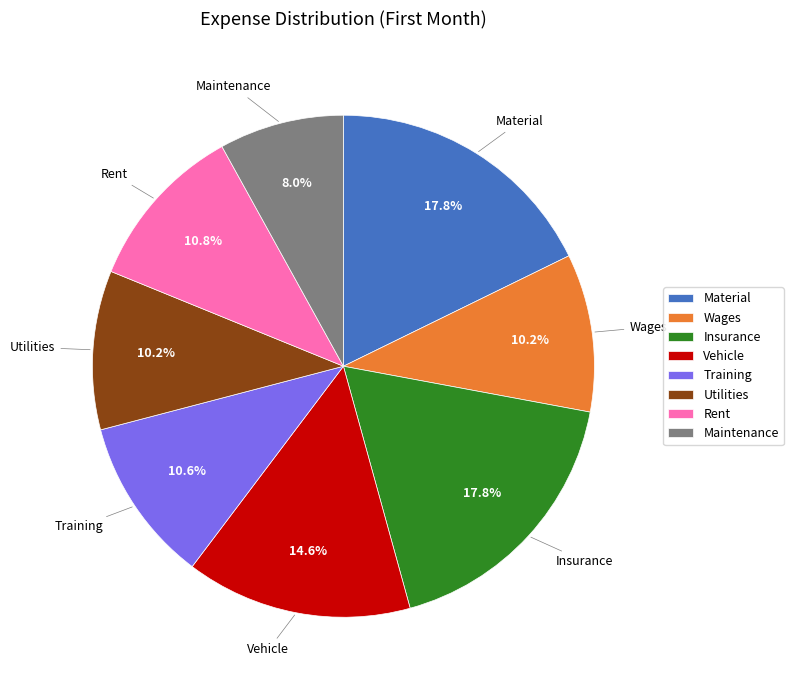

Is it true that Maintenance is 23% of the pie?

False